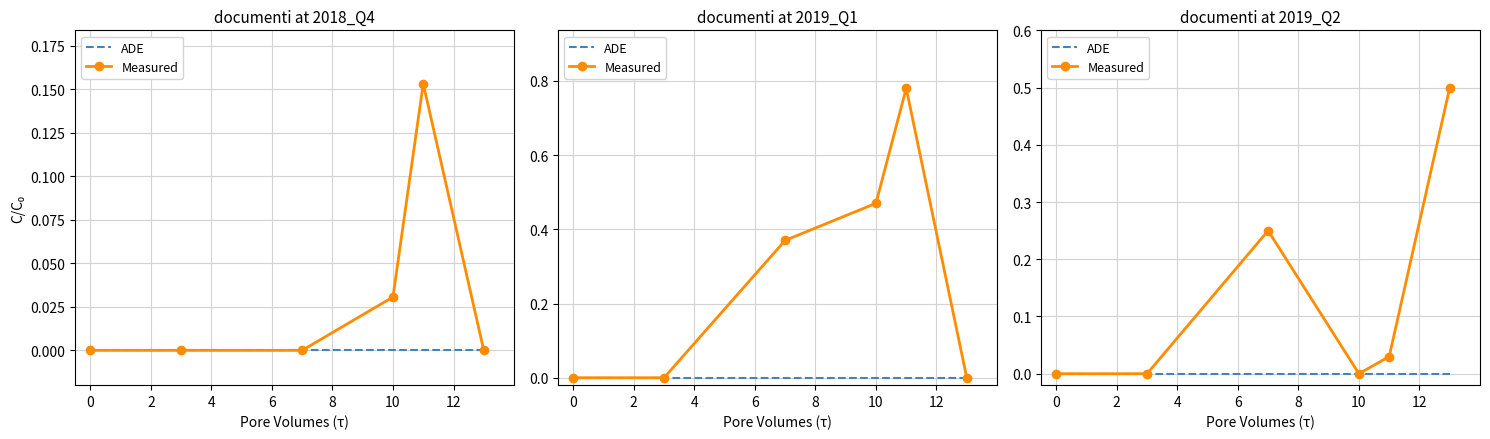

Where is the first local maximum for Measured?

4